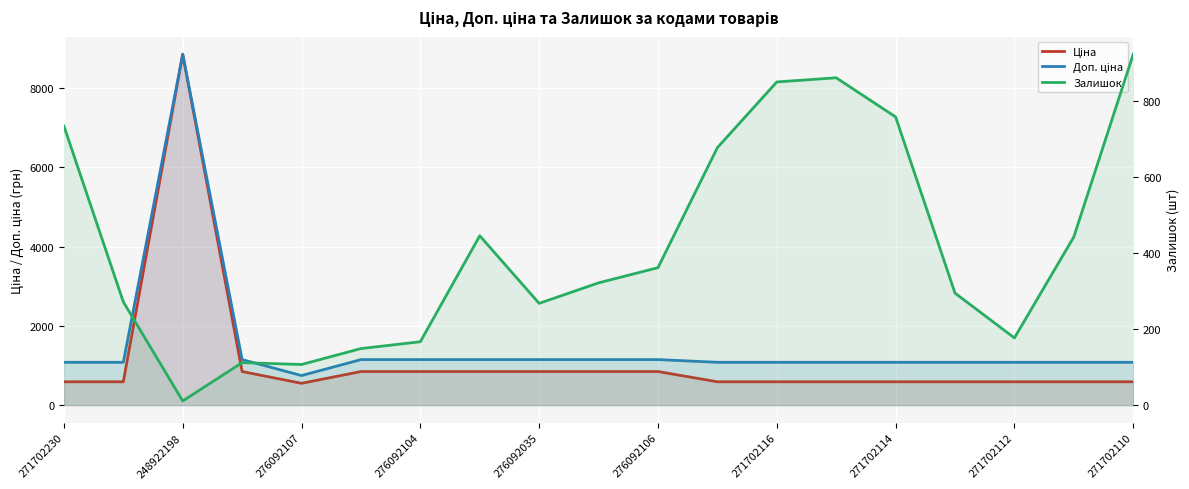

Reading left to right, what are all the values shown in this chart?

Ціна: 589.9	589.9	8856.7	848.4	551.5	848.4	848.4	848.4	848.4	848.4	848.4	589.9	589.9	589.9	589.9	589.9	589.9	589.9	589.9
Доп. ціна: 1081.7	1081.7	8856.7	1149.7	747.0	1149.7	1149.7	1149.7	1149.7	1149.7	1149.7	1081.7	1081.7	1081.7	1081.7	1081.7	1081.7	1081.7	1081.7
Залишок: 735.0	272.0	11.0	112.0	107.0	149.0	167.0	446.0	268.0	322.0	362.0	678.0	851.0	862.0	759.0	295.0	177.0	443.0	924.0